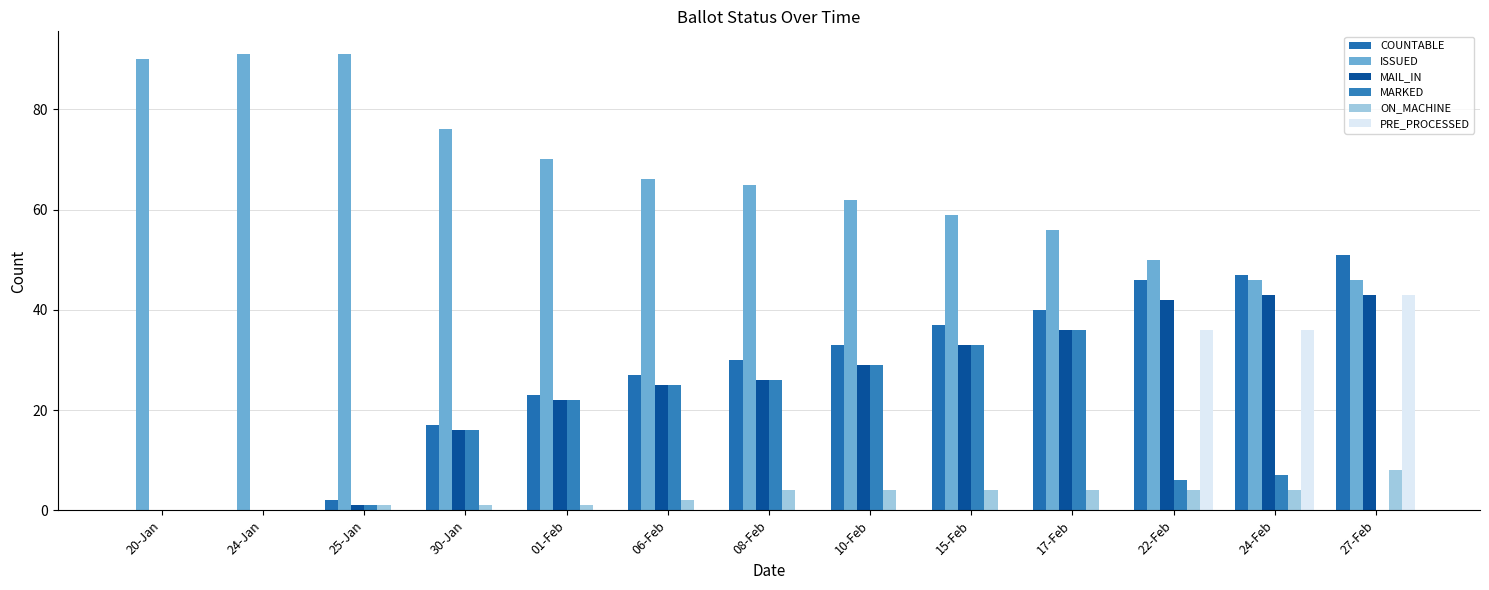

How many groups of bars are there?

13